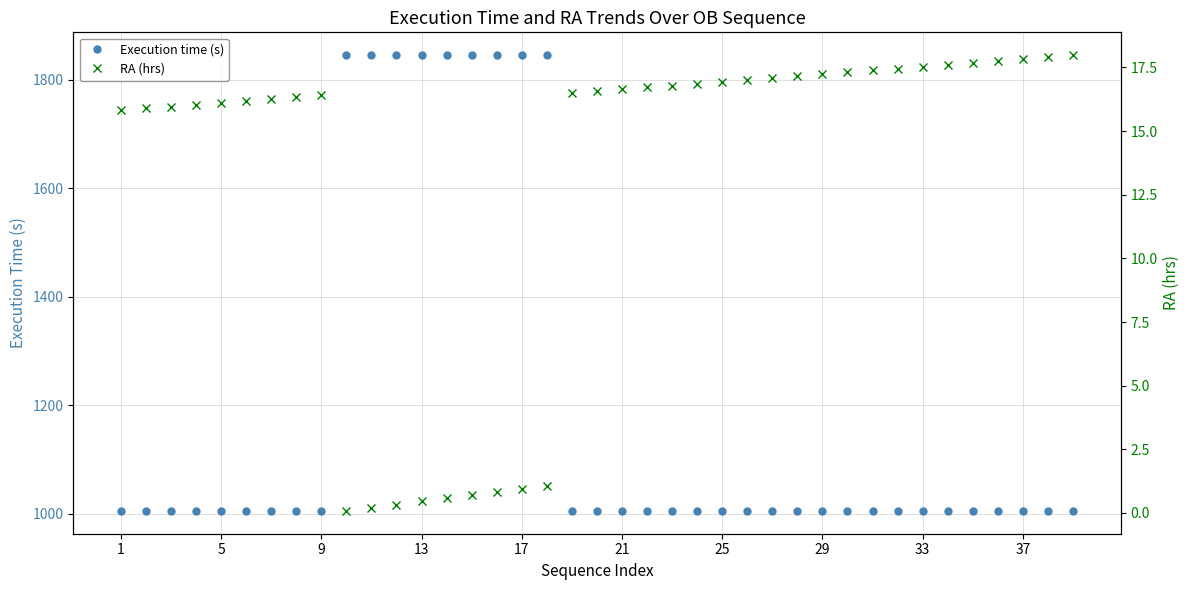

What is the greatest value displayed?

1845.0